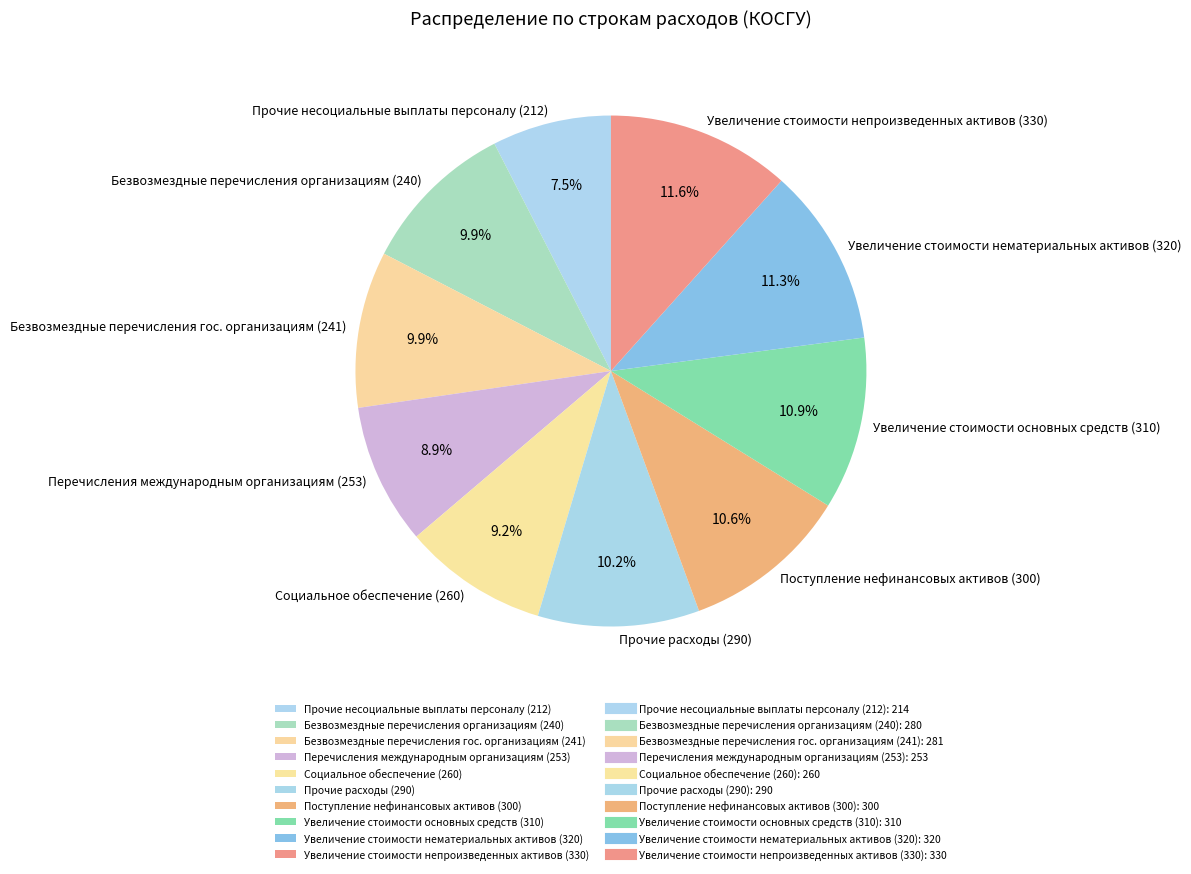

What percentage is the Перечисления международным организациям (253) slice, to the nearest percent?

9%